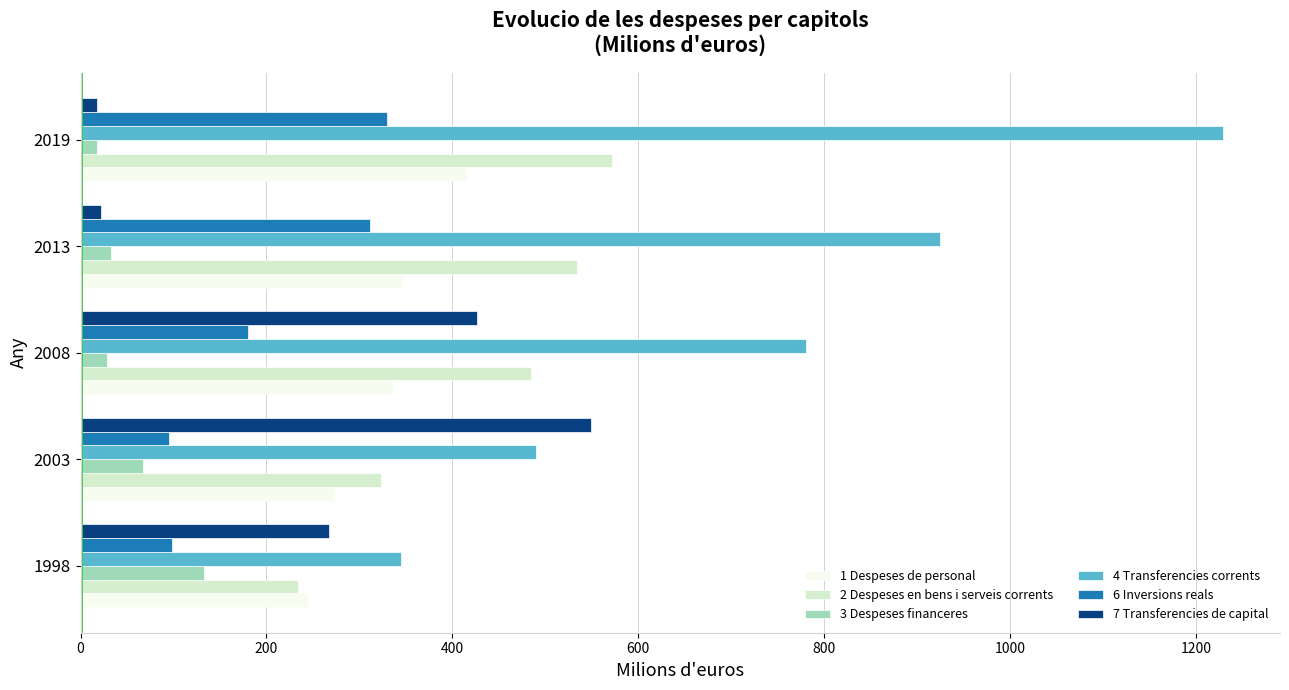

At which category is the sum across all series the highest?

2019